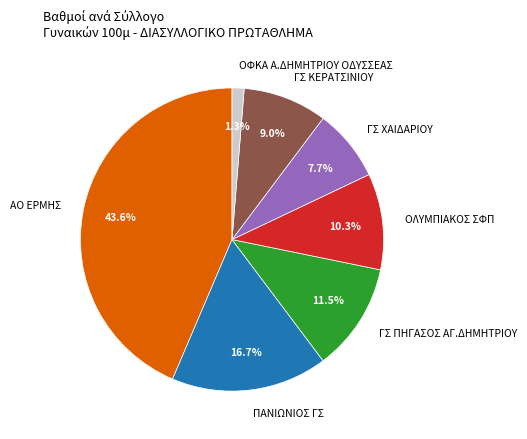

What portion of the pie excludes ΟΦΚΑ Α.ΔΗΜΗΤΡΙΟΥ ΟΔΥΣΣΕΑΣ?

98.7%